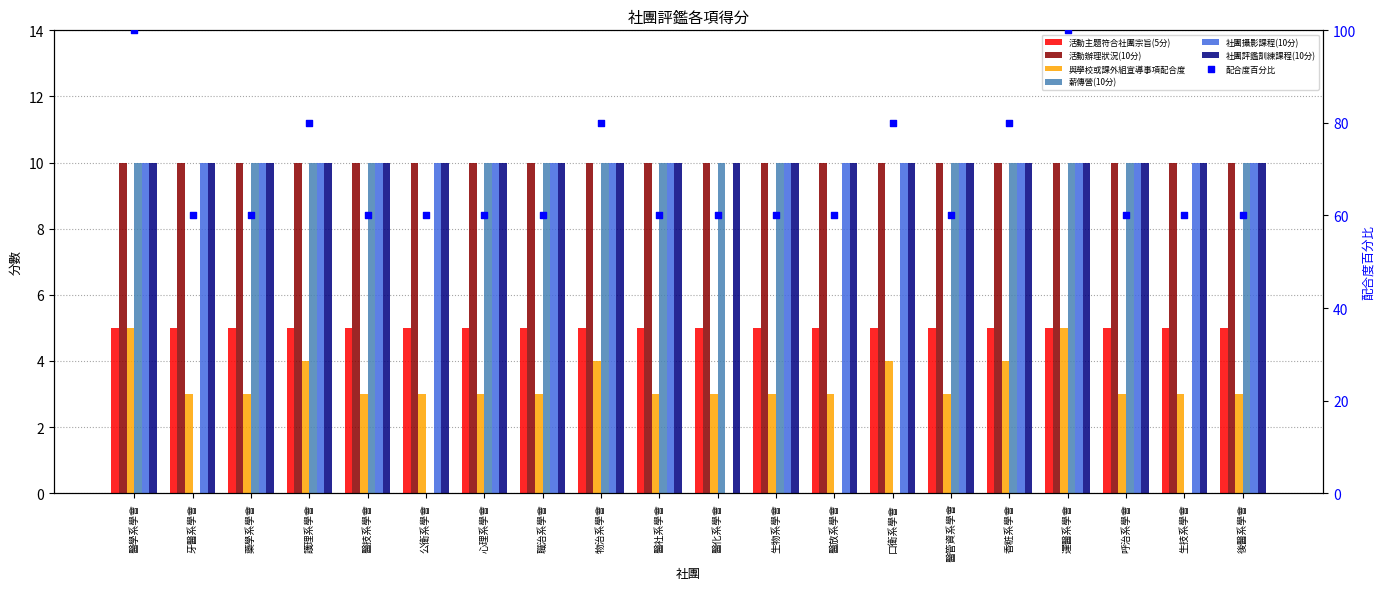

What is the total value across all series at 藥學系學會?

23